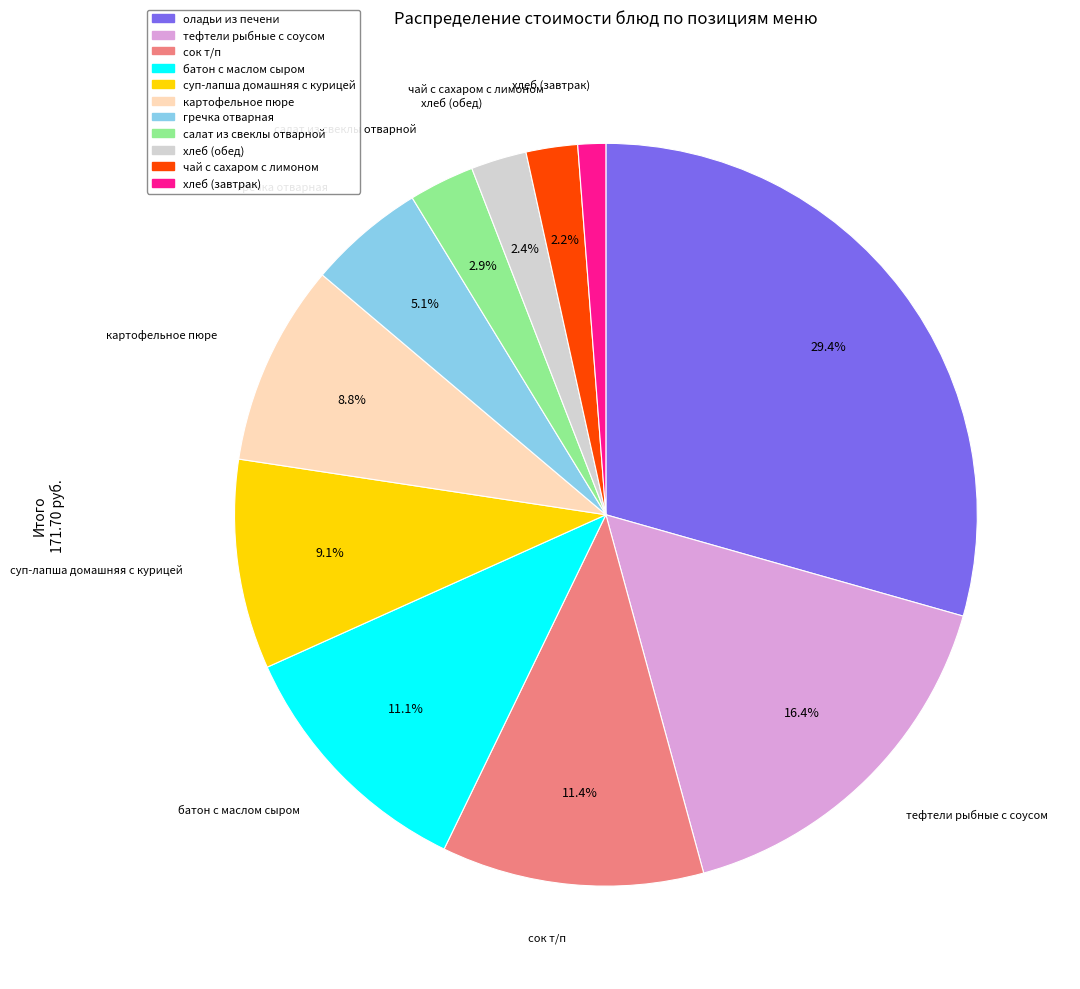

Does any single category account for the majority?

No